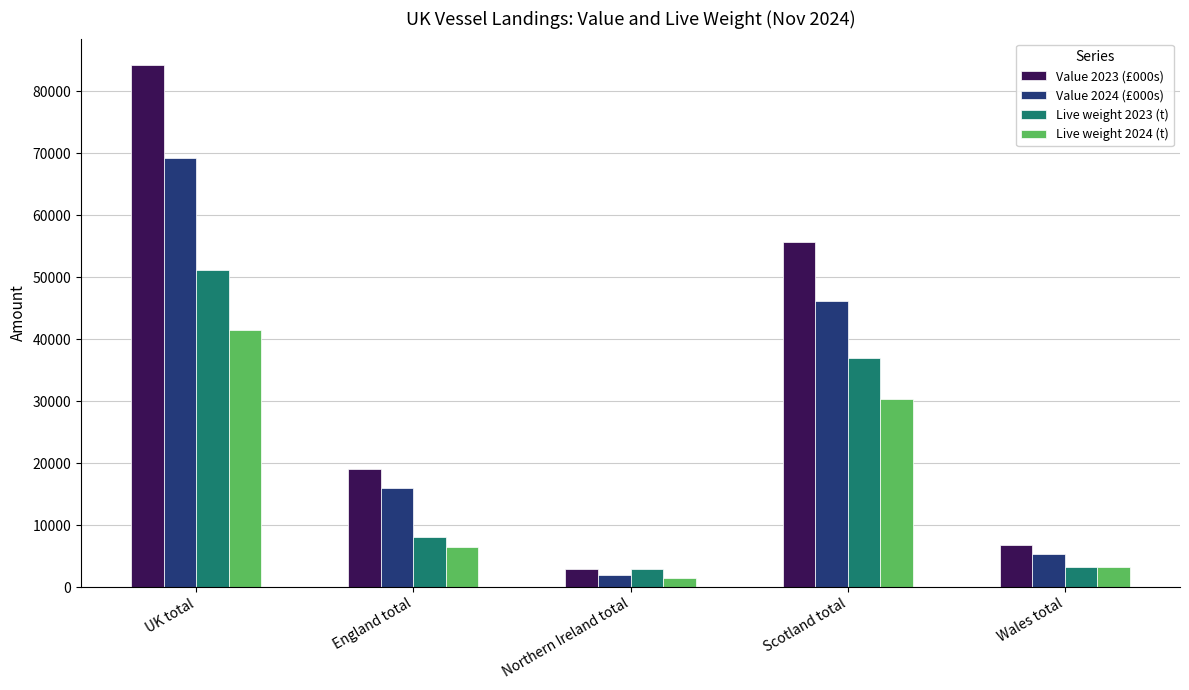

Is it true that Value 2023 (£000s) equals 84309.1 at UK total?

True